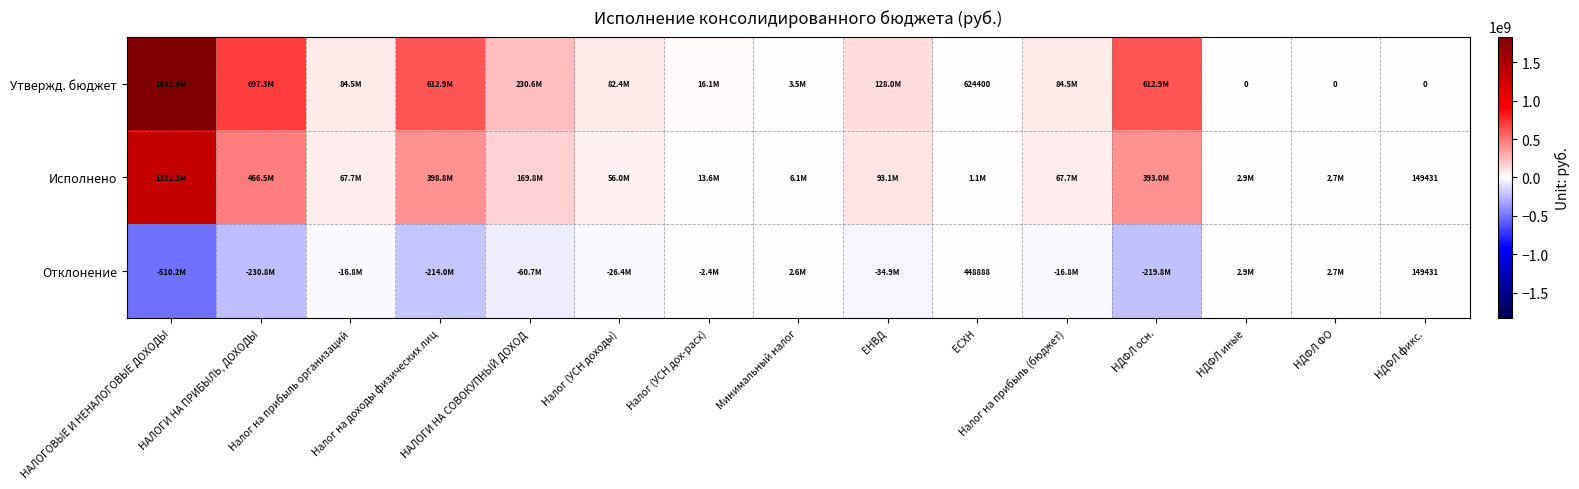

Is it true that Исполнено equals 1073288.3 at ЕСХН?

True